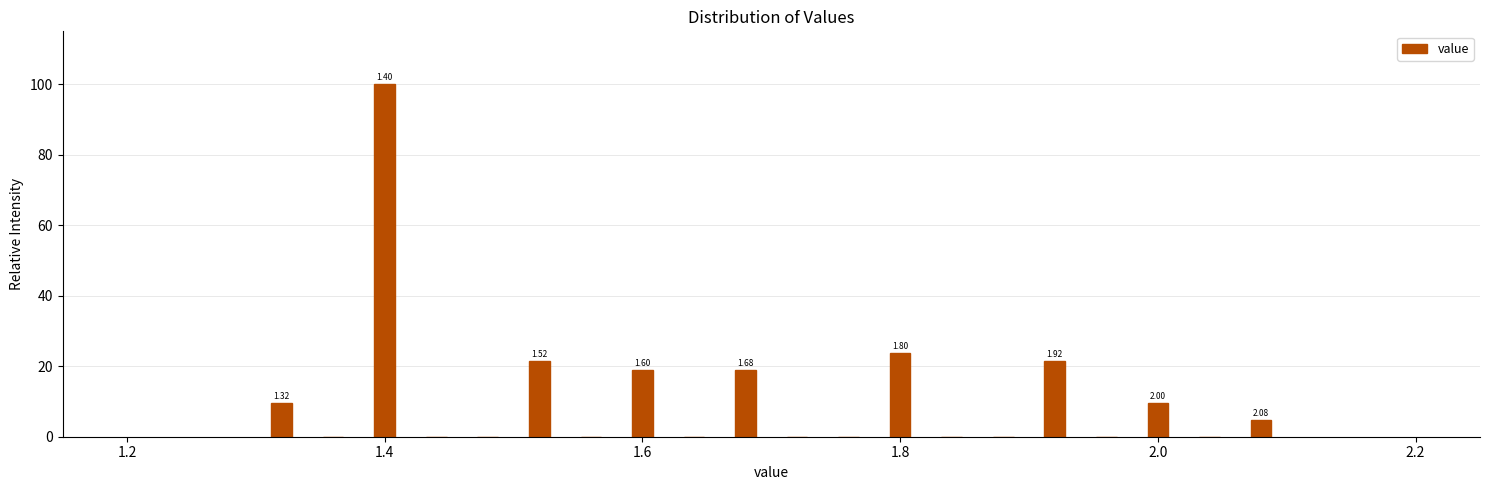

Read against the x-axis, roughly where is the centre of the tallest bar?

1.40